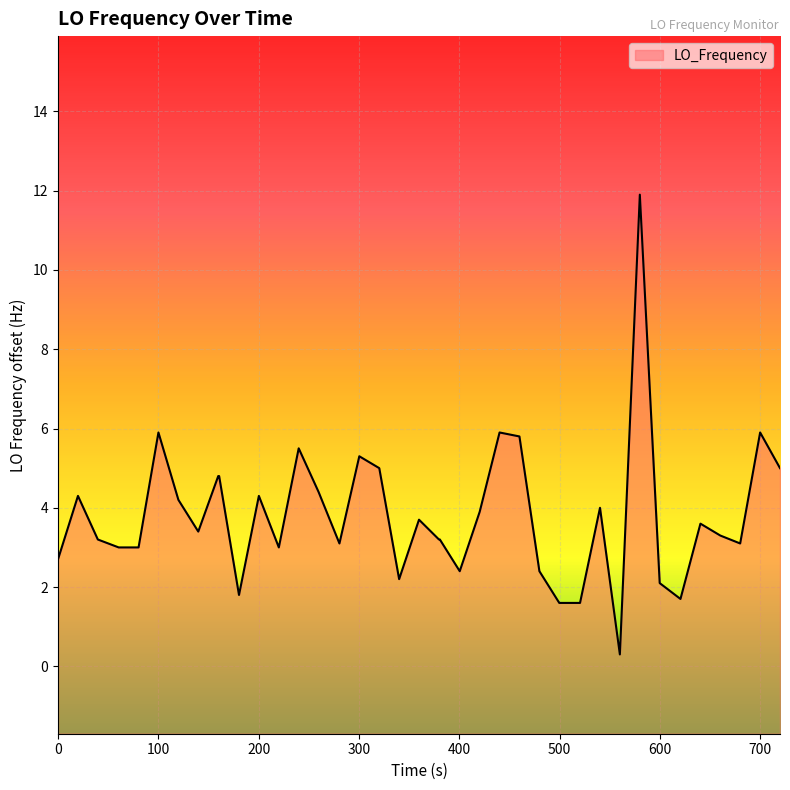

How many points are higher than both their immediate neighbors (excluding endpoints)?

11